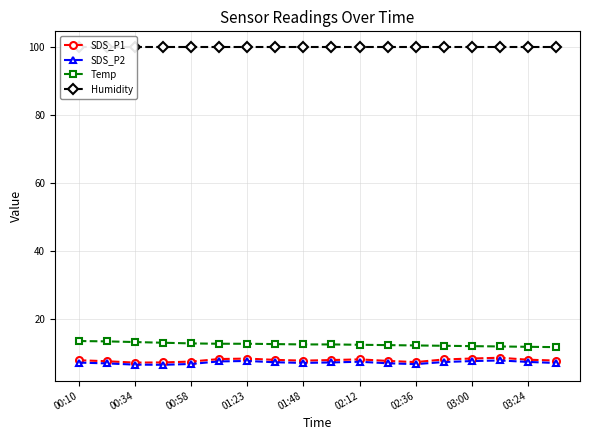

True or false: SDS_P1 and Humidity cross at least once.

False